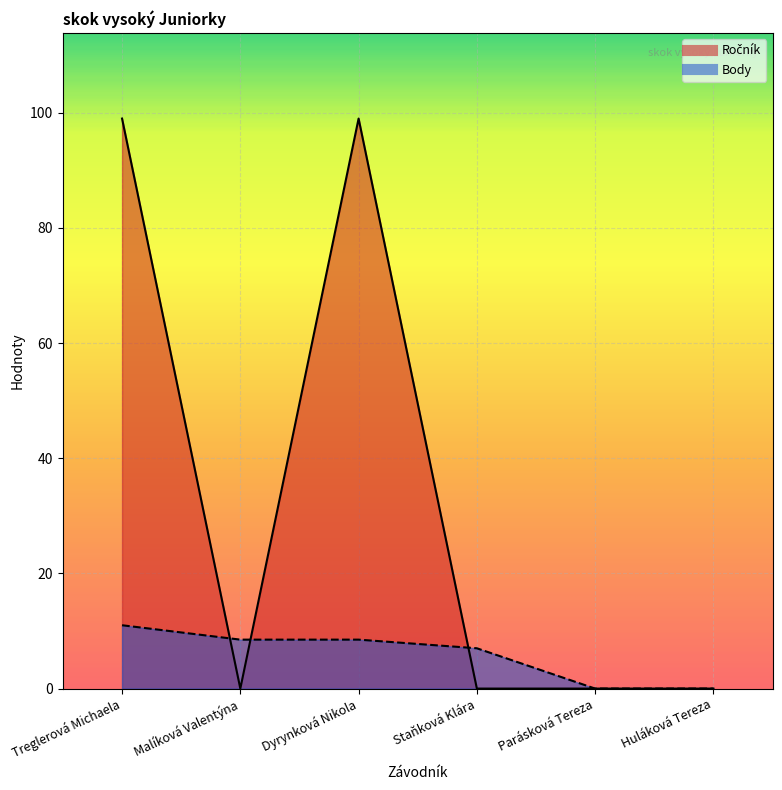

Which category has the lowest value in the Body series?

Parásková Tereza